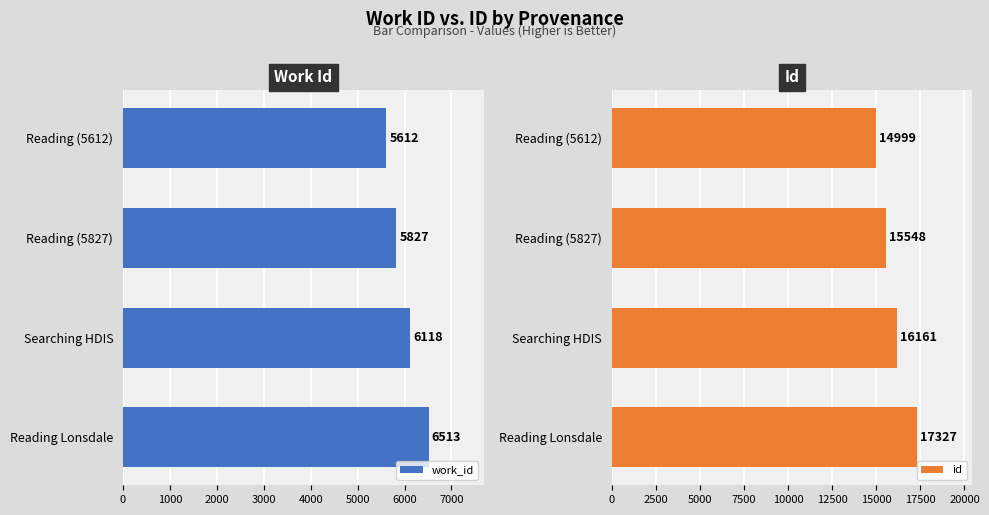

Reading left to right, list all the values displayed in this chart.

work_id: 5612	5827	6118	6513
id: 14999	15548	16161	17327